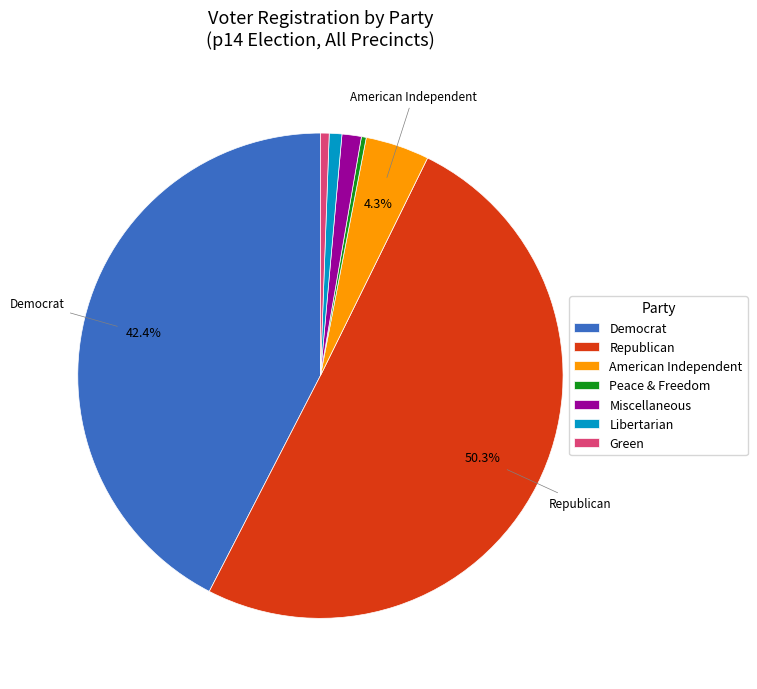

Which category has the biggest portion of the pie?

Republican